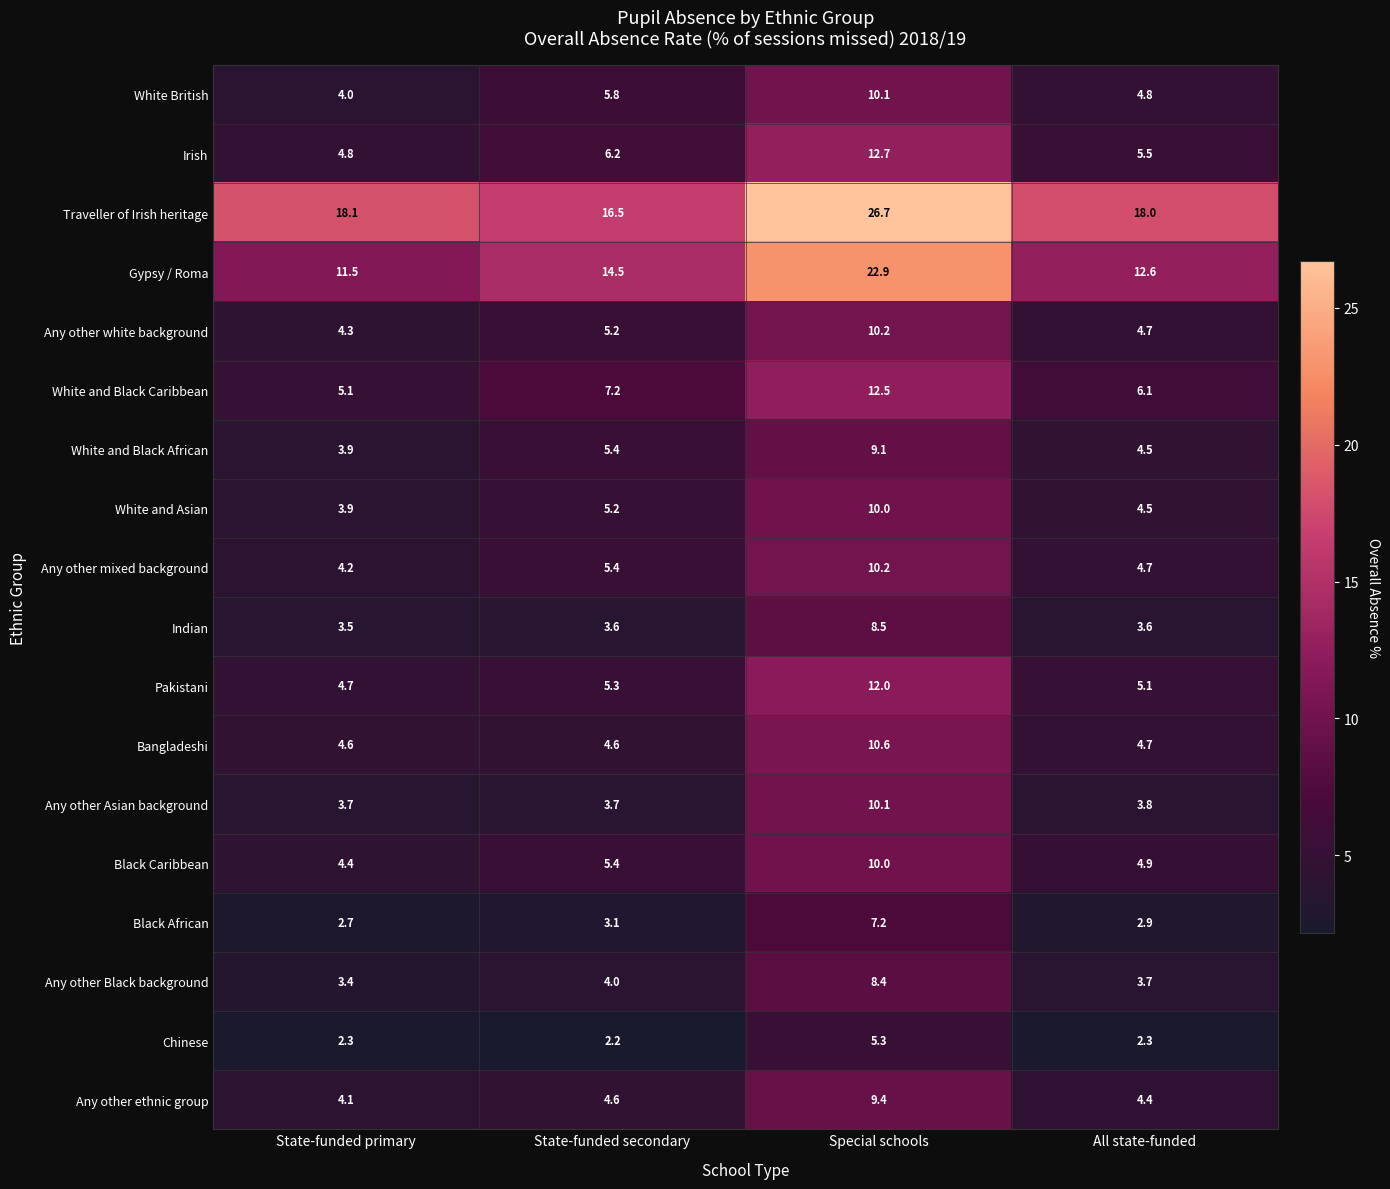

Between State-funded primary and State-funded secondary, which series saw the biggest shift?

Gypsy / Roma